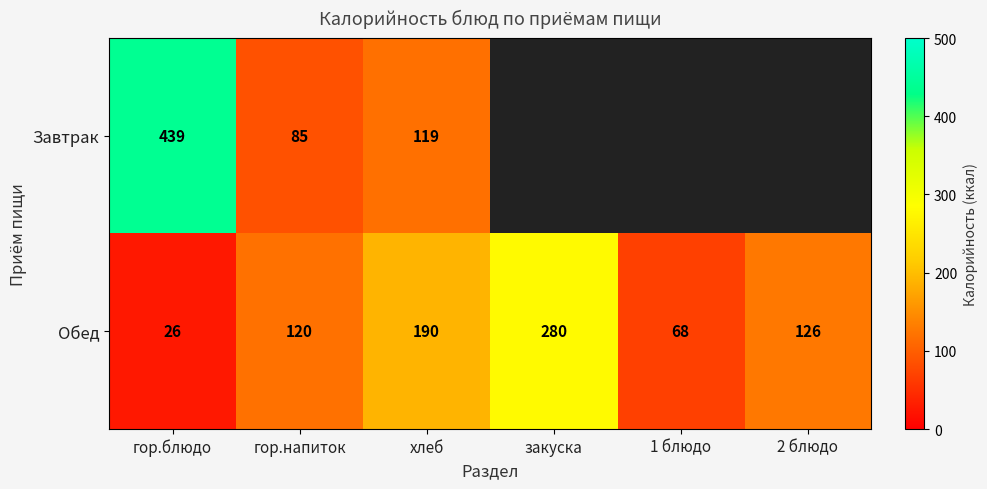

Which has a higher value, закуска or гор.блюдо?

гор.блюдо